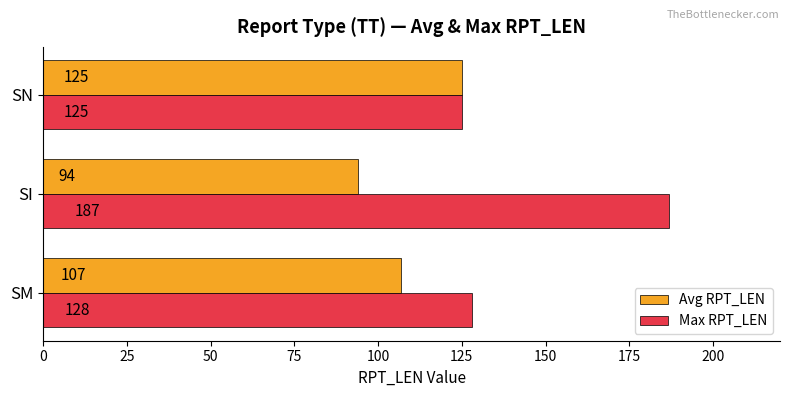

What is the smallest value displayed?

94